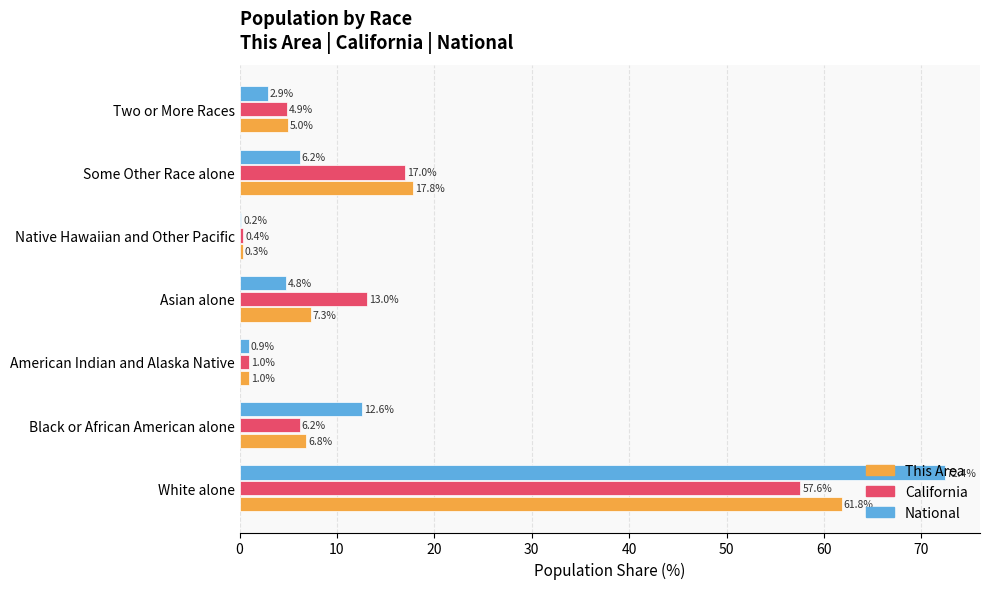

How many values in the California series exceed 6?

4